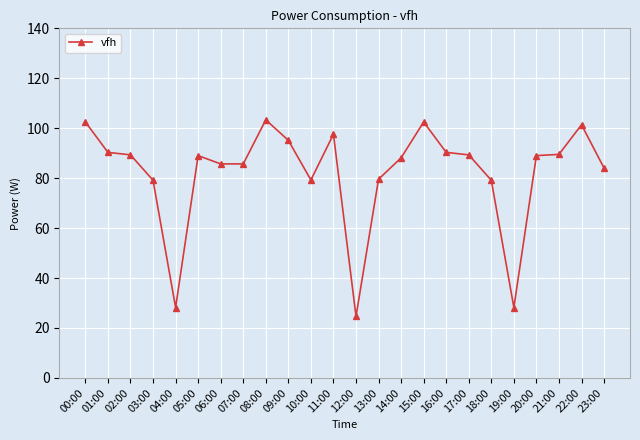

What is the maximum value shown in the chart?

103.4